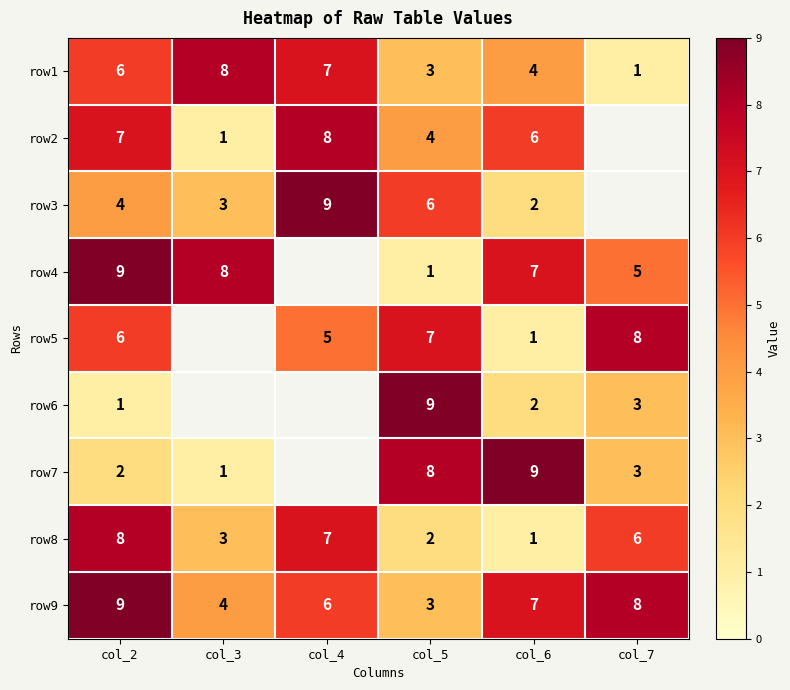

What is the spread (max minus min) of values at col_4?

4.0